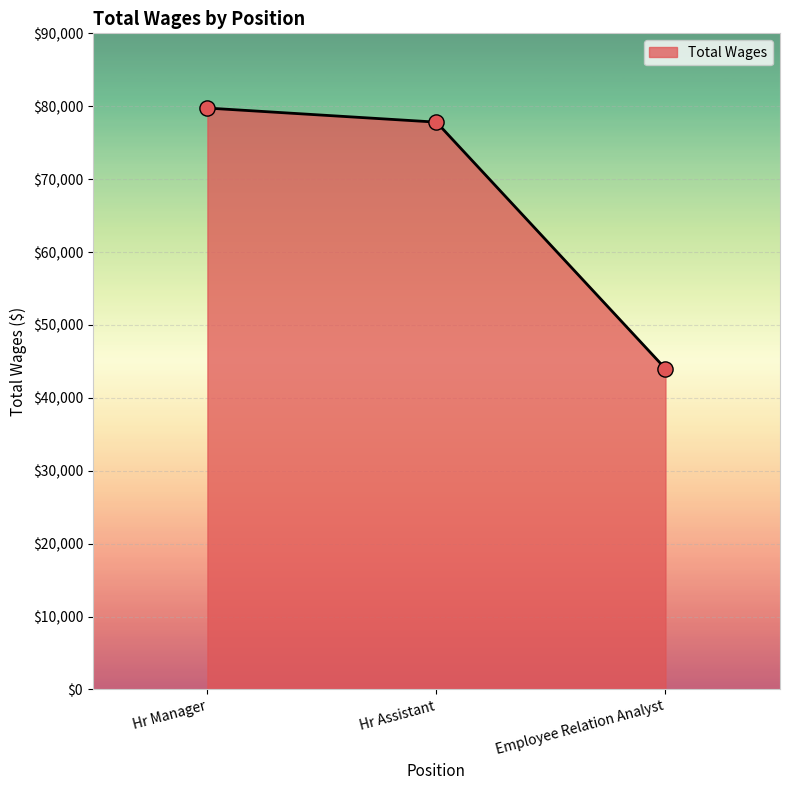

What is the ratio of the value at Hr Manager to the value at Hr Assistant?

1.0